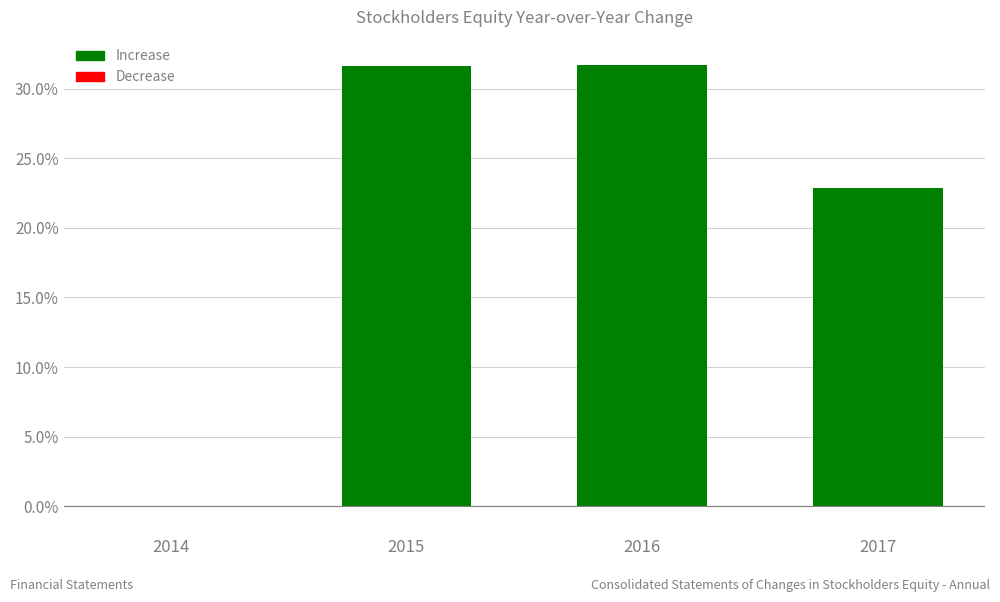

What is the greatest value displayed?

31.7